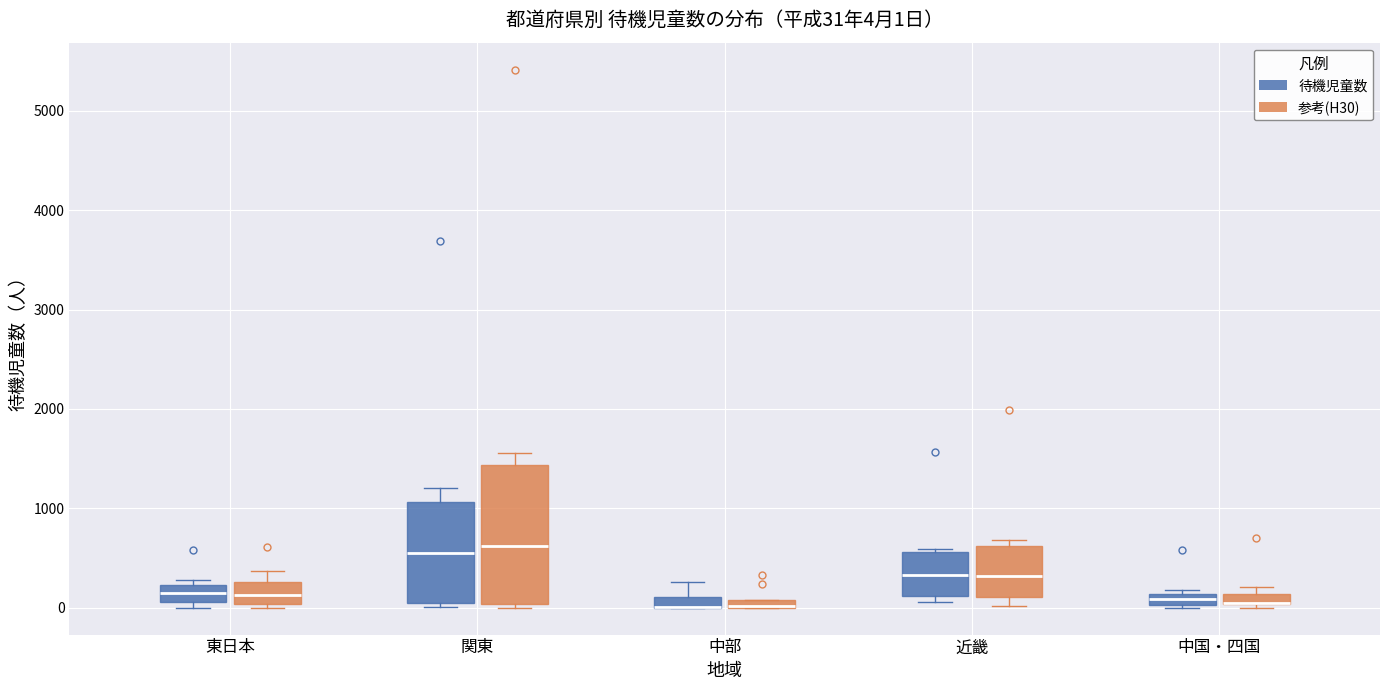

Comparing the boxes themselves (not the whiskers), which one is the tallest?

関東 (参考(H30))